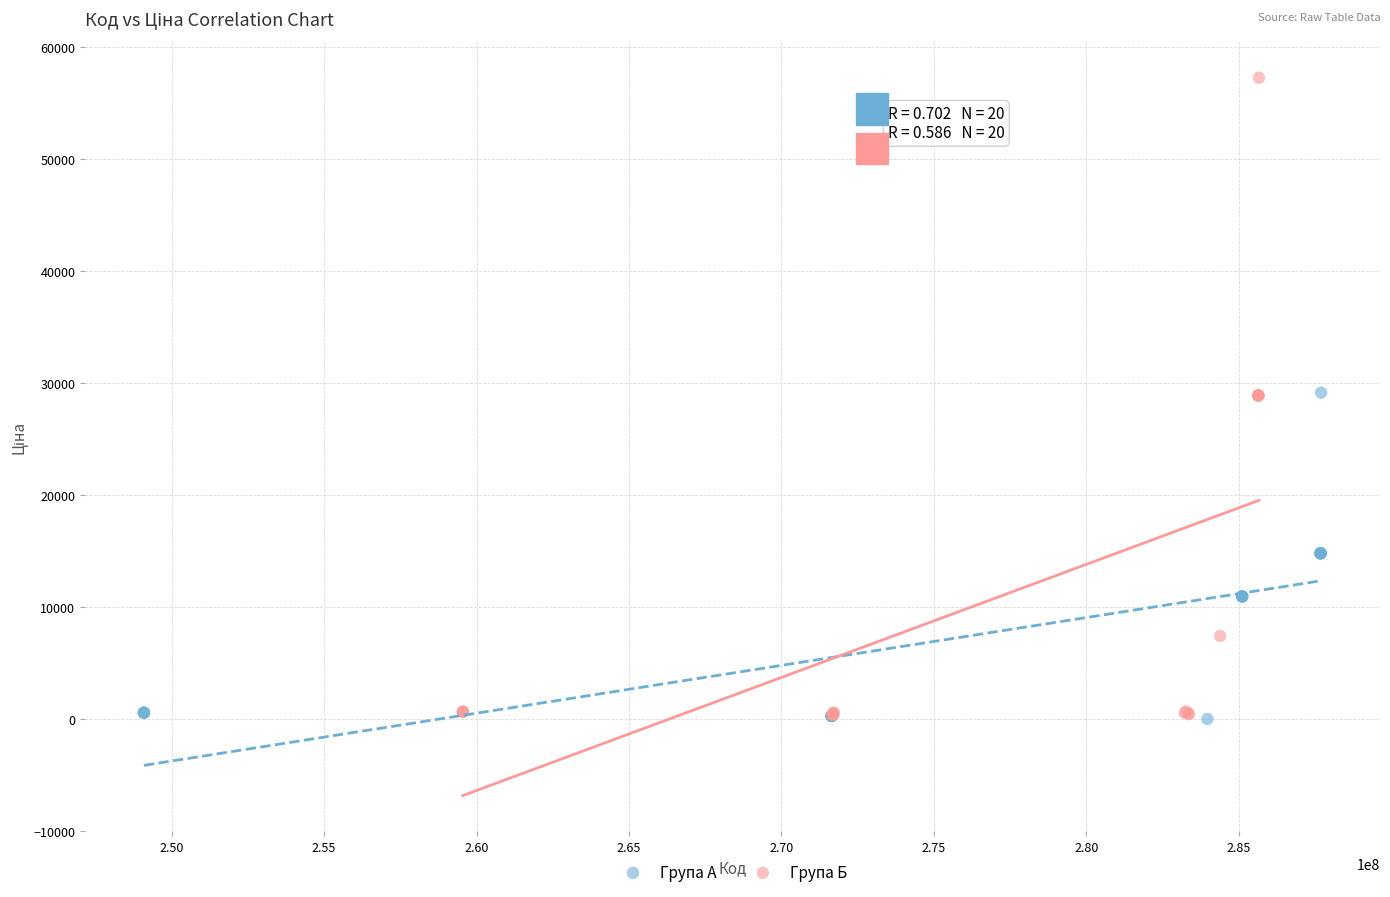

Which series reaches the maximum Y coordinate?

Група Б